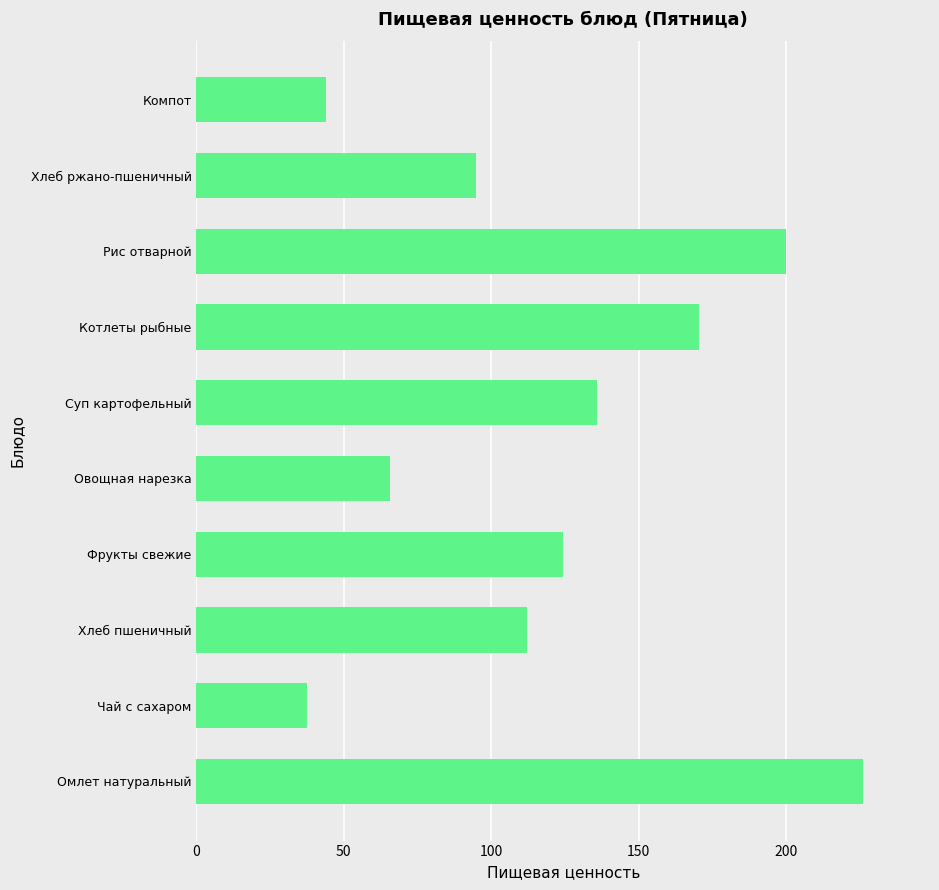

Which has a higher value, Компот or Чай с сахаром?

Компот